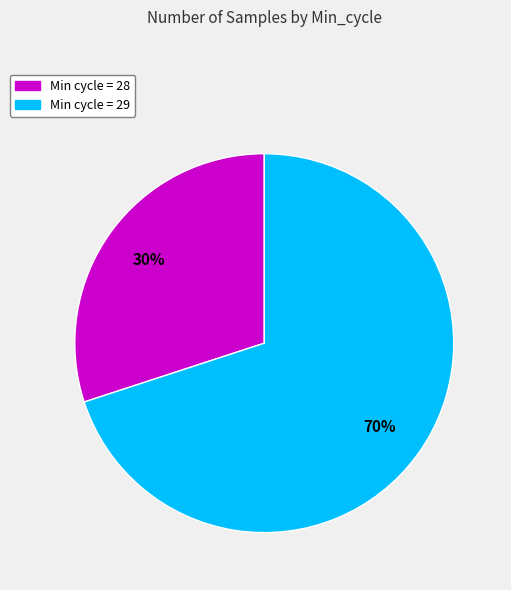

Rank the categories by value from lowest to highest.

Min cycle = 28, Min cycle = 29